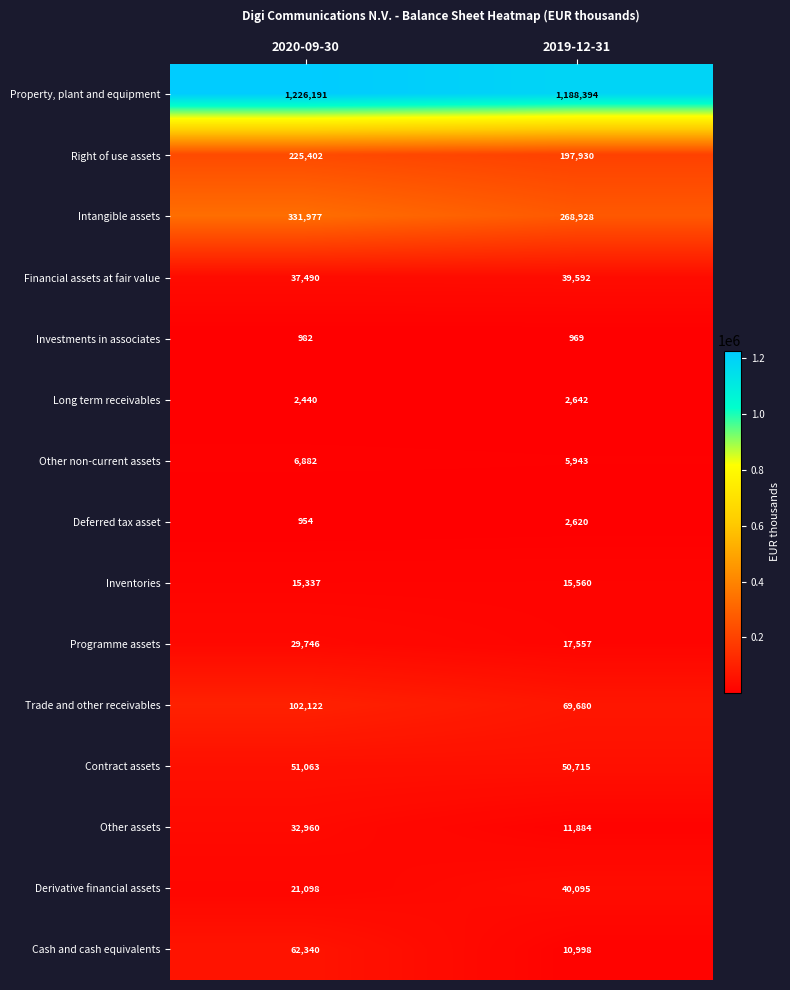

List the series in order of their peak value, lowest first.

Investments in associates, Deferred tax asset, Long term receivables, Other non-current assets, Inventories, Programme assets, Other assets, Financial assets at fair value, Derivative financial assets, Contract assets, Cash and cash equivalents, Trade and other receivables, Right of use assets, Intangible assets, Property, plant and equipment